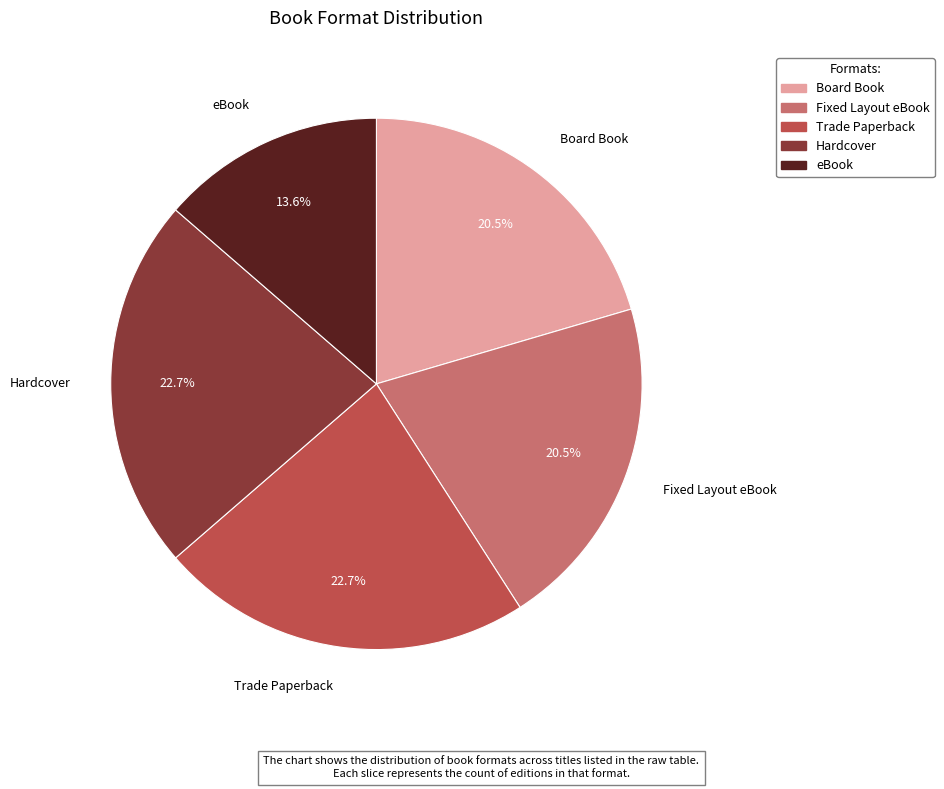

To the nearest percent, what is the combined percentage of Fixed Layout eBook and Trade Paperback?

43%